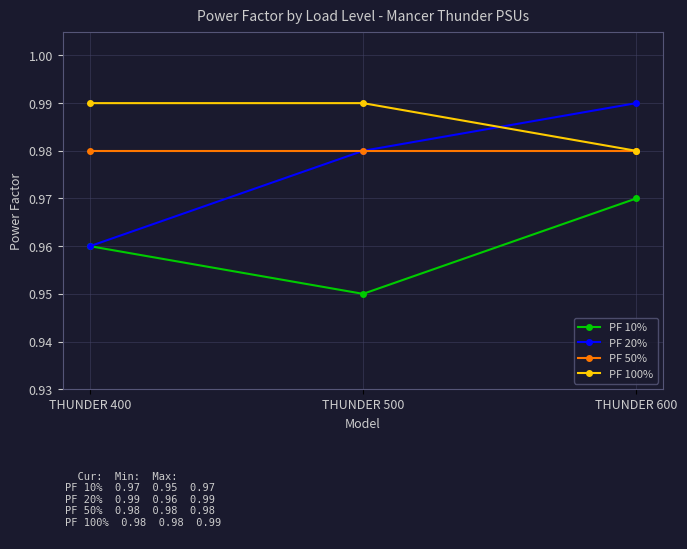

What are all the series names shown in the legend?

PF 10%, PF 20%, PF 50%, PF 100%